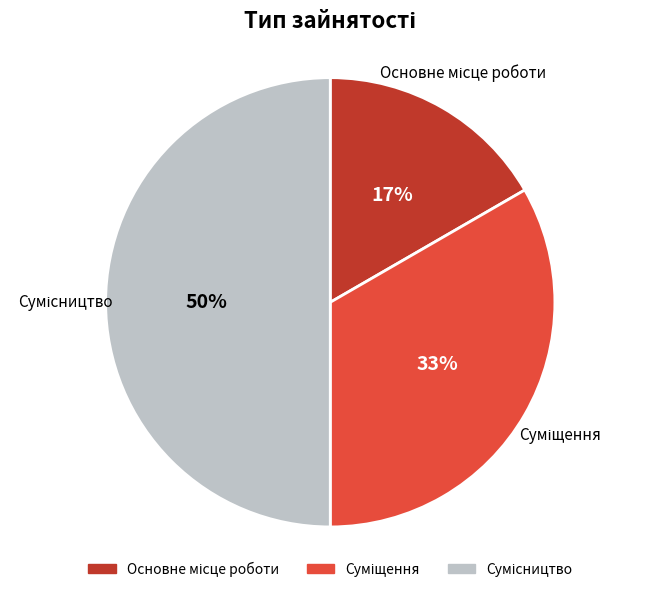

To the nearest percent, what is the average slice percentage?

33%